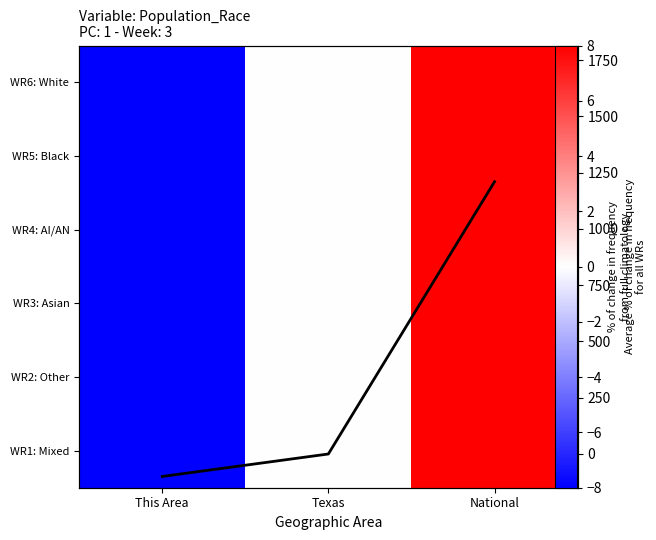

At which category does the chart reach its minimum across all series?

This Area